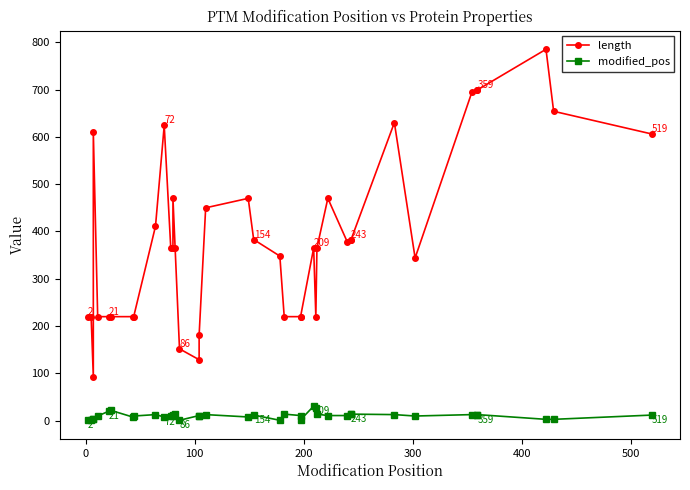

Which series has the largest total across all categories?

length